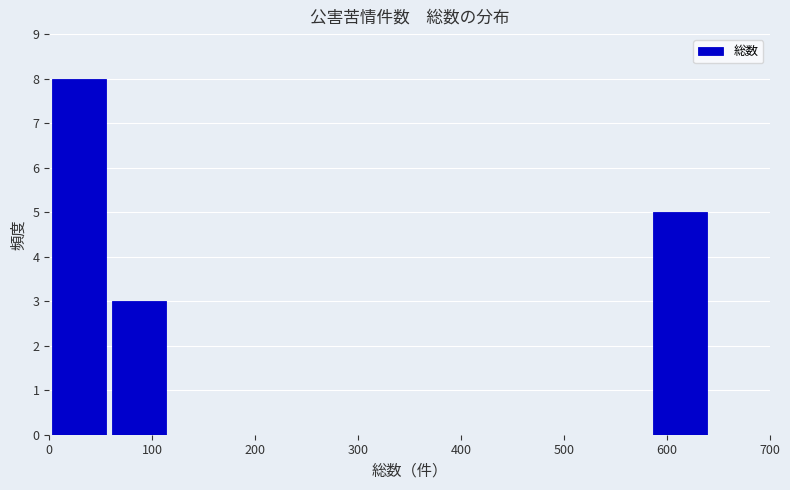

Reading left to right, list every bar in this chart as the range it spans on the x-axis followed by its height. Neither the bar edges nor the heights are printed on the chart, so give them approximately, as read against the axes.

0 to 60: 8
60 to 120: 3
120 to 180: 0
180 to 230: 0
230 to 290: 0
290 to 350: 0
350 to 410: 0
410 to 470: 0
470 to 530: 0
530 to 580: 0
580 to 640: 5
640 to 700: 0